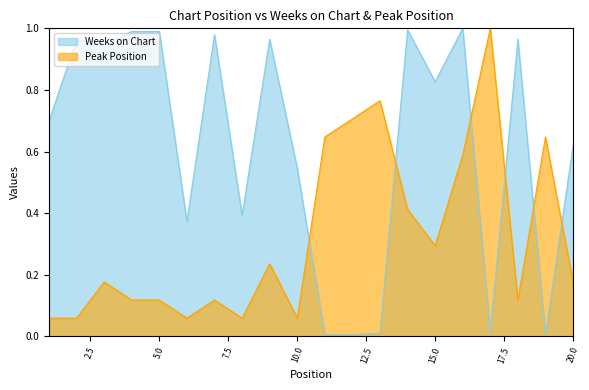

What is the highest value of the Peak Position series?

1.0